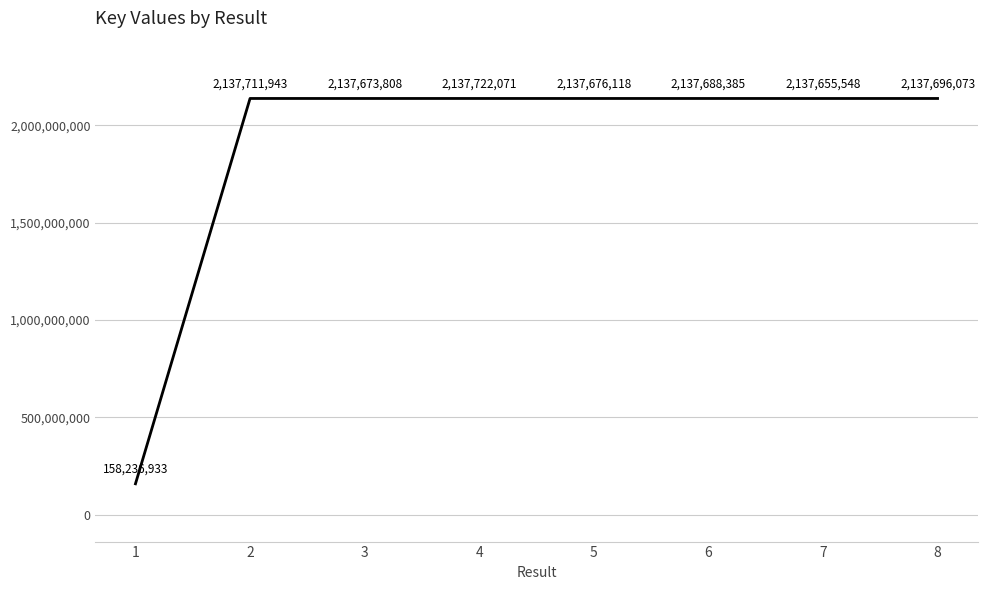

Count the number of categories in the chart.

8